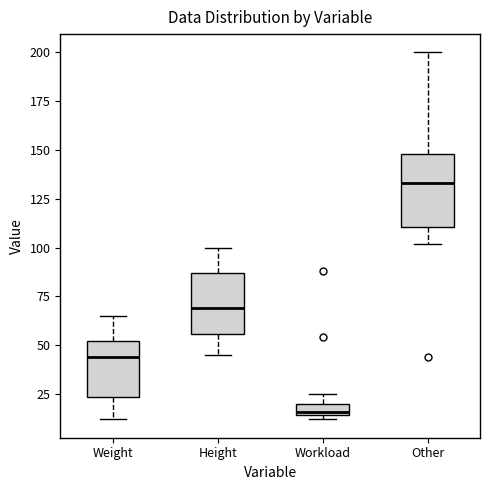

Which box is the tallest, from its lower edge to its upper edge?

Other